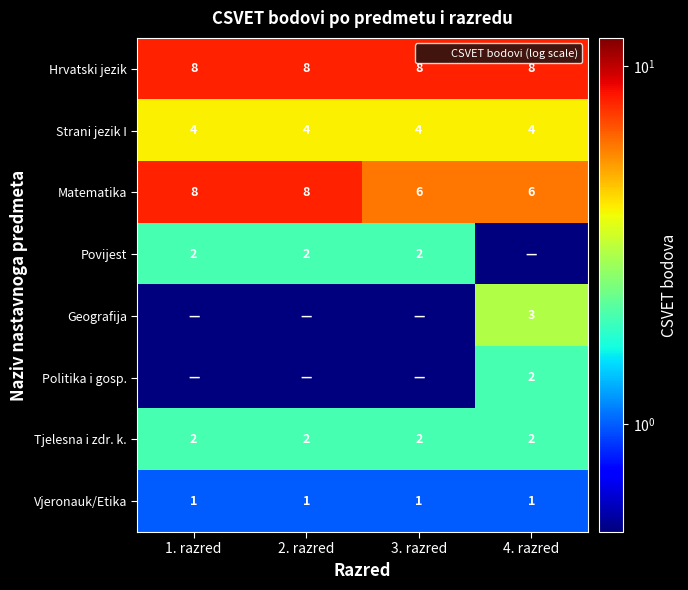

What is the approximate value of Strani jezik I at 4. razred?

4.0